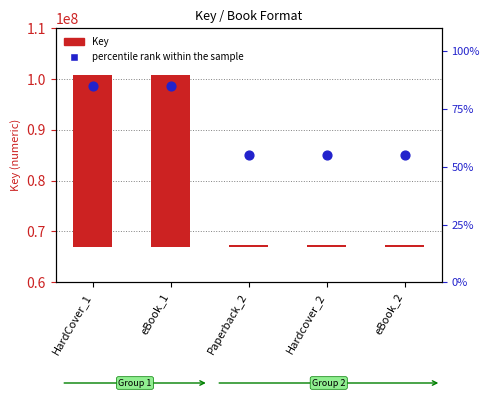

Which series contains the lowest Y value?

percentile rank within the sample